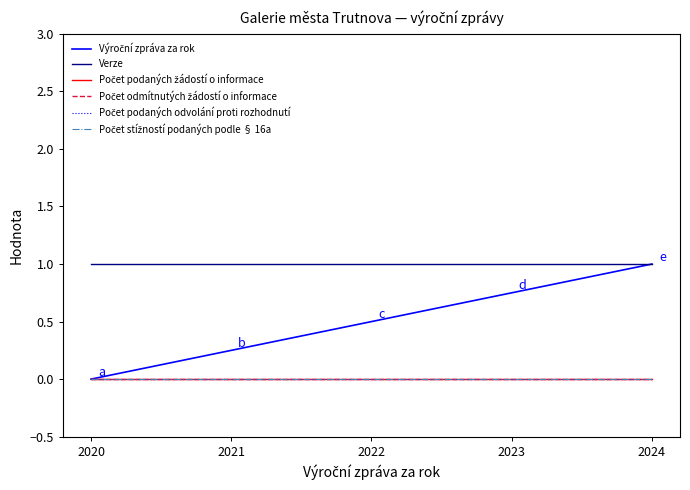

Is the value of Počet odmítnutých žádostí o informace at 2021 greater than the value of Počet stížností podaných podle § 16a at 2020?

No